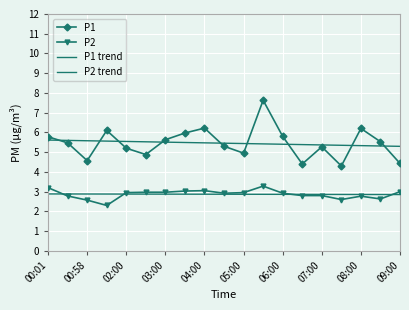

What are all the series names shown in the legend?

P1, P2, P1 trend, P2 trend